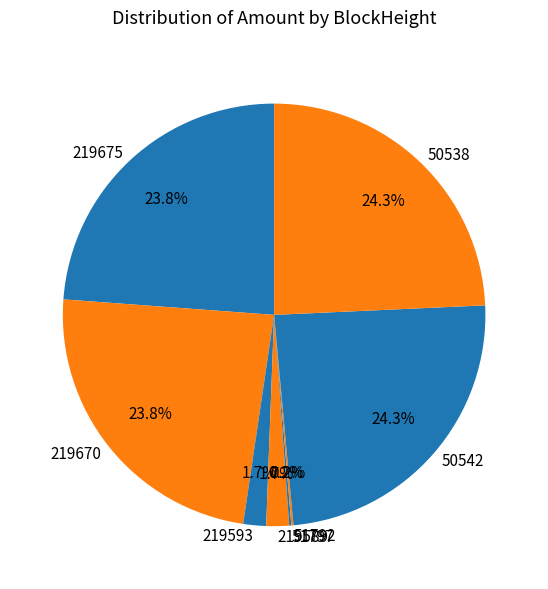

To the nearest percent, what is the difference between the largest and smallest slice percentages?

24%